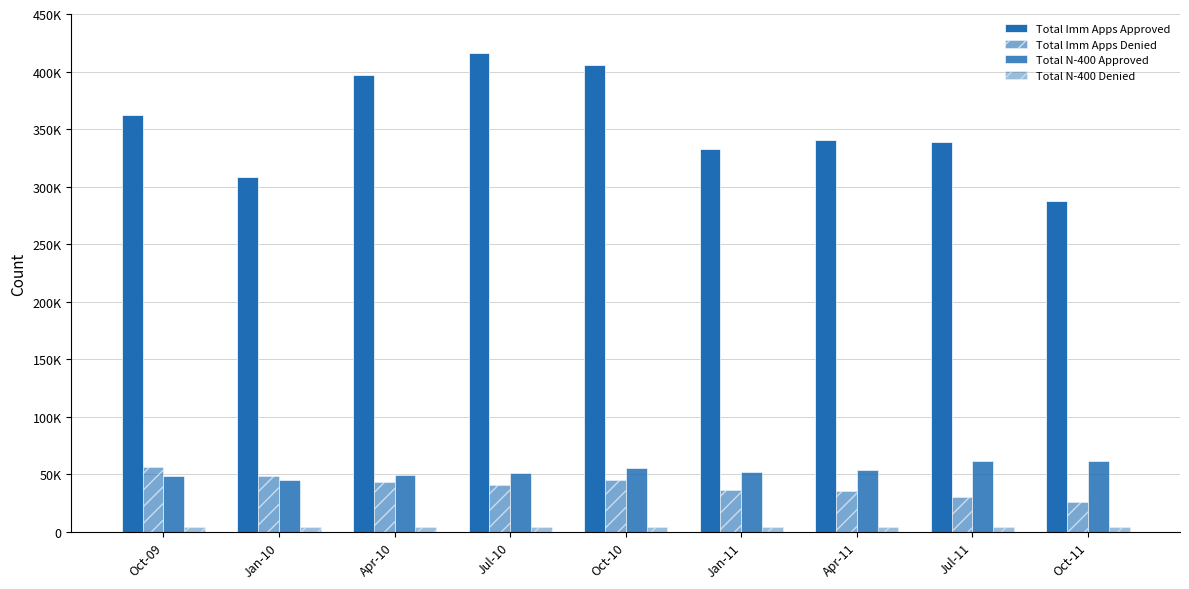

Are the bars grouped side by side (vs. stacked)?

Yes